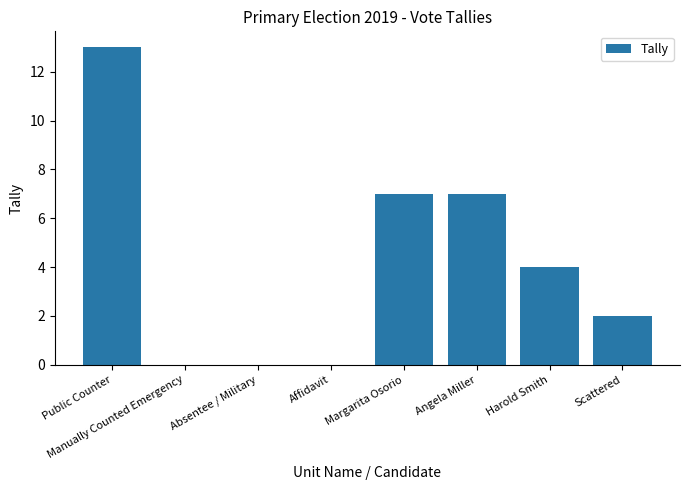

True or false: the data shows 8 at Absentee / Military.

False